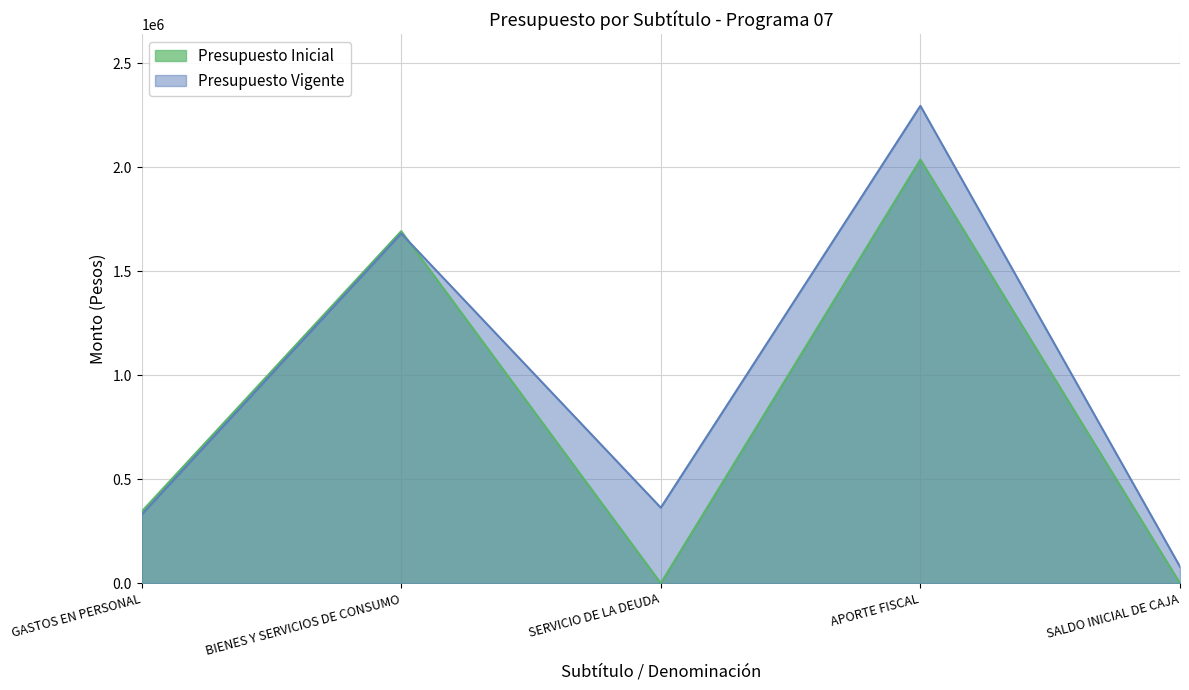

Reading right to left, transcribe all the data shown in this chart.

Presupuesto Inicial: 0	2036429	0	1692137	344292
Presupuesto Vigente: 79641	2294542	363239	1681137	329807